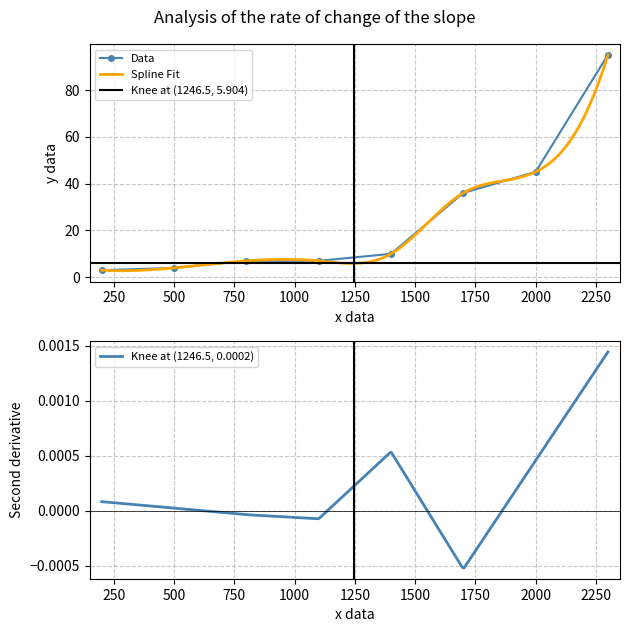

True or false: Data has more than 1 interior local peaks.

False